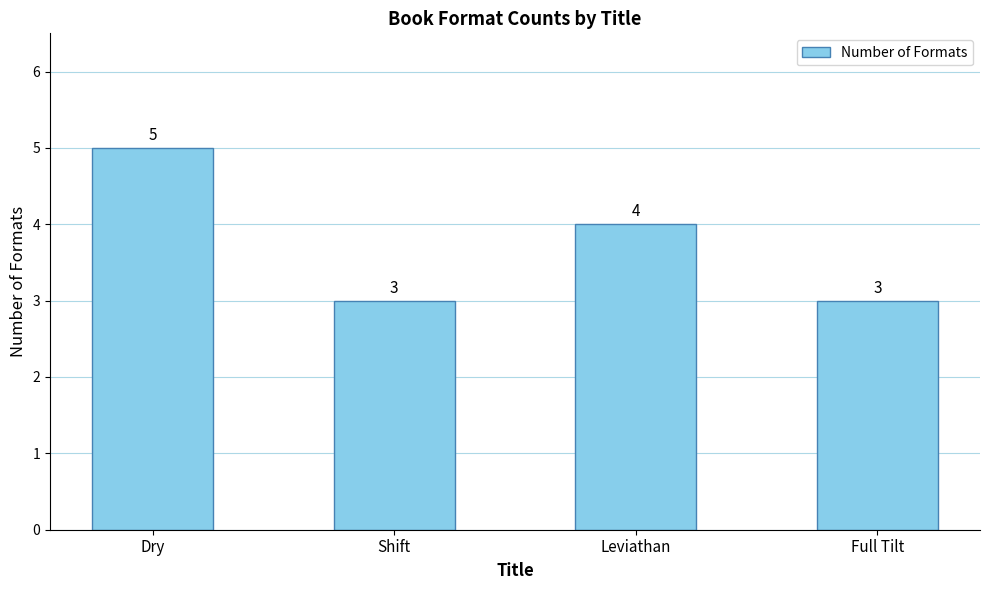

What position from the left is Dry?

1